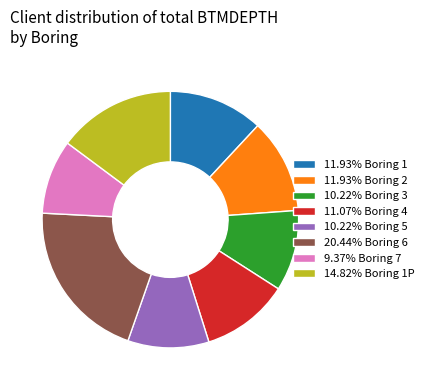

Approximately how many times larger is the value at 11.93% Boring 2 compared to 11.07% Boring 4?

1.1